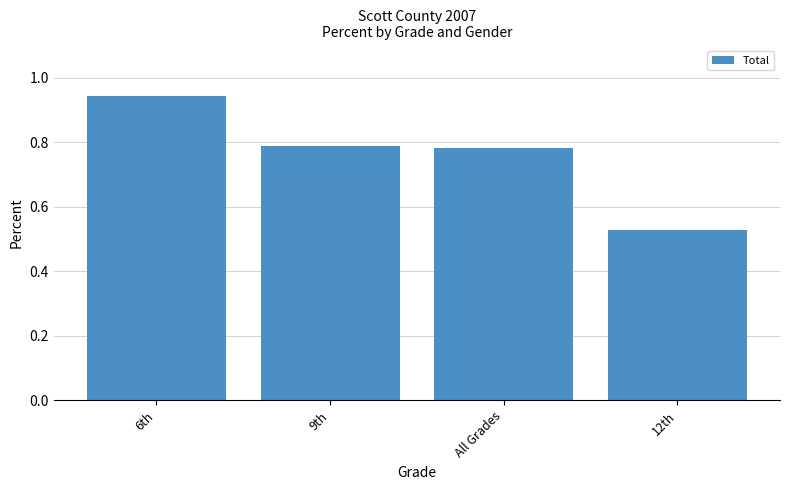

Are the bars grouped side by side (vs. stacked)?

No